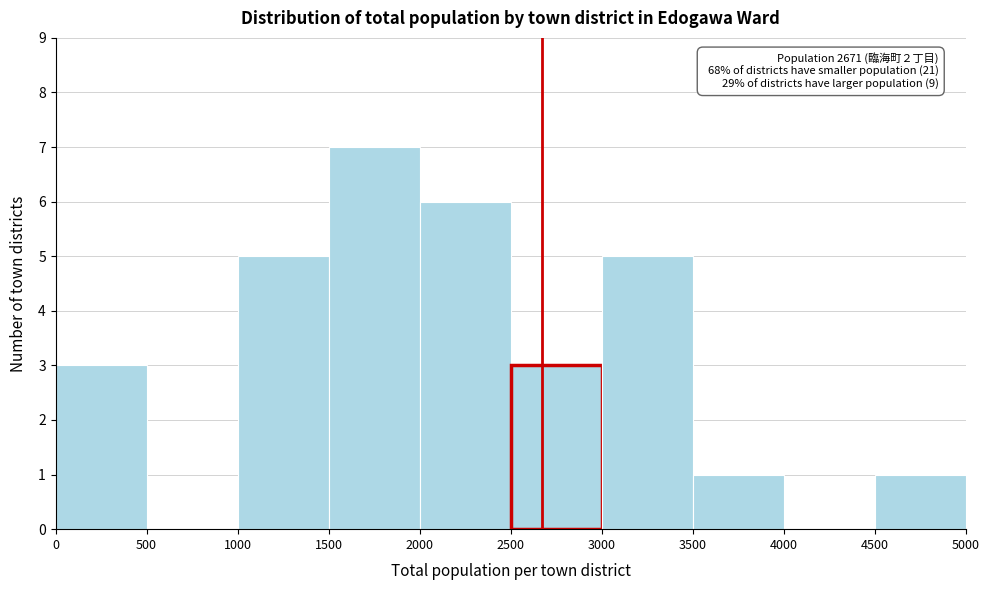

Over which range of the x-axis is the bar tallest?

1500 to 2000